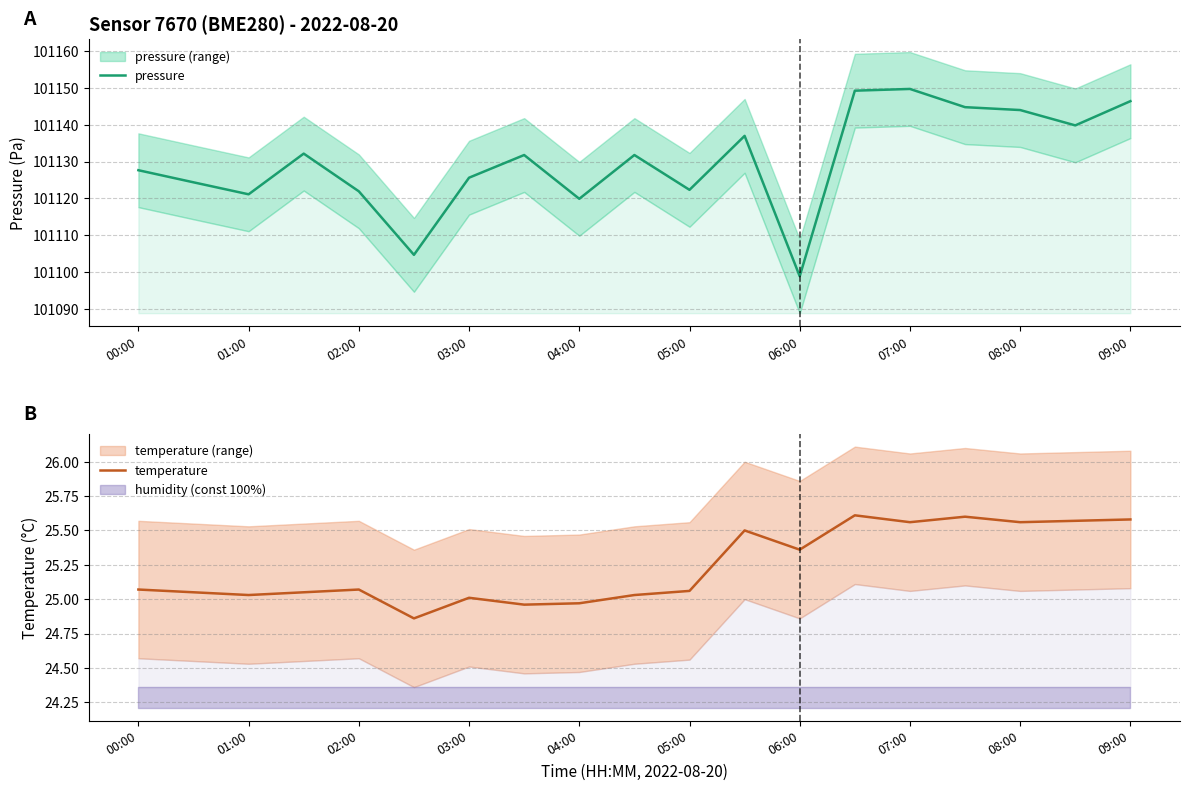

How many values in the temperature series exceed 25?

16